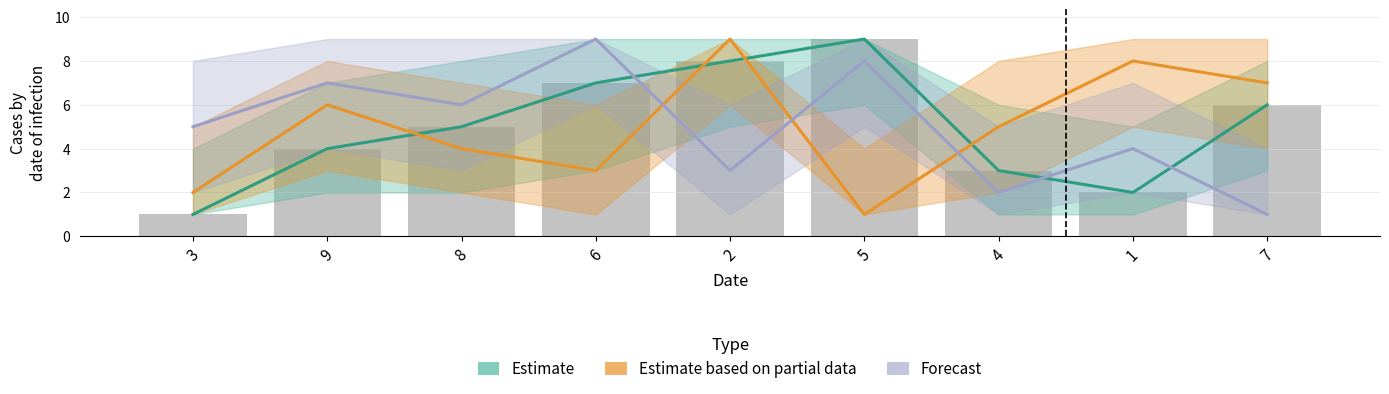

What position from the right is 5?

4